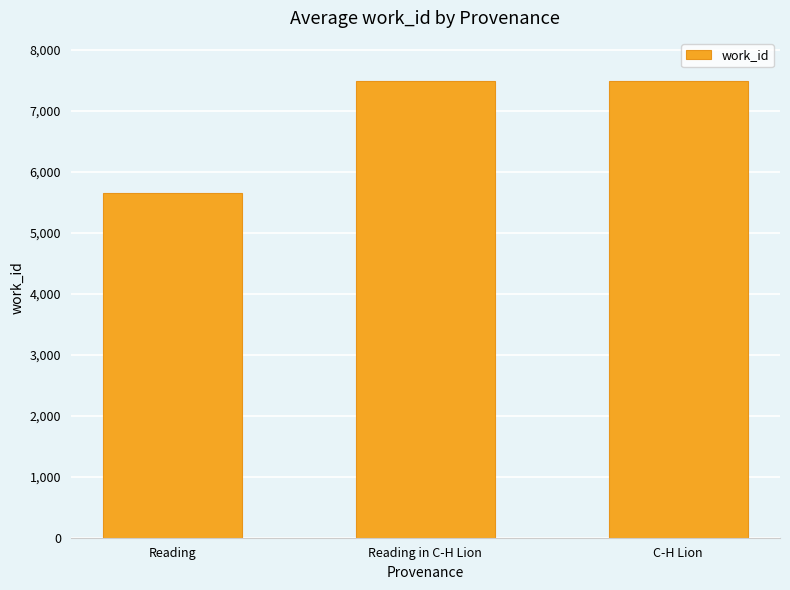

What is the label of the 3rd bar from the right?

Reading